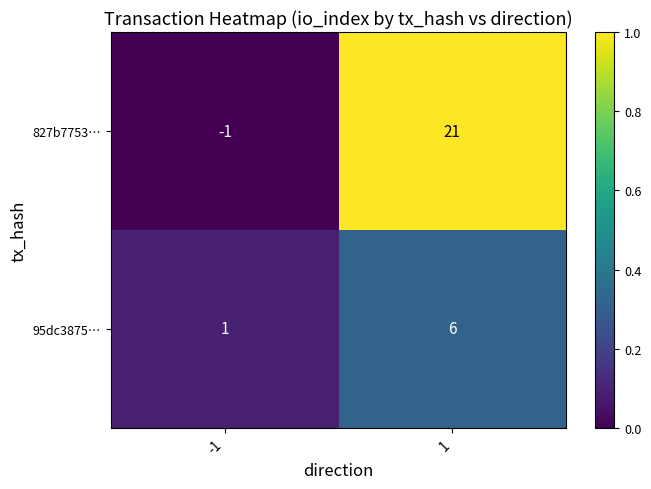

What is the sum of all 95dc3875… values?

7